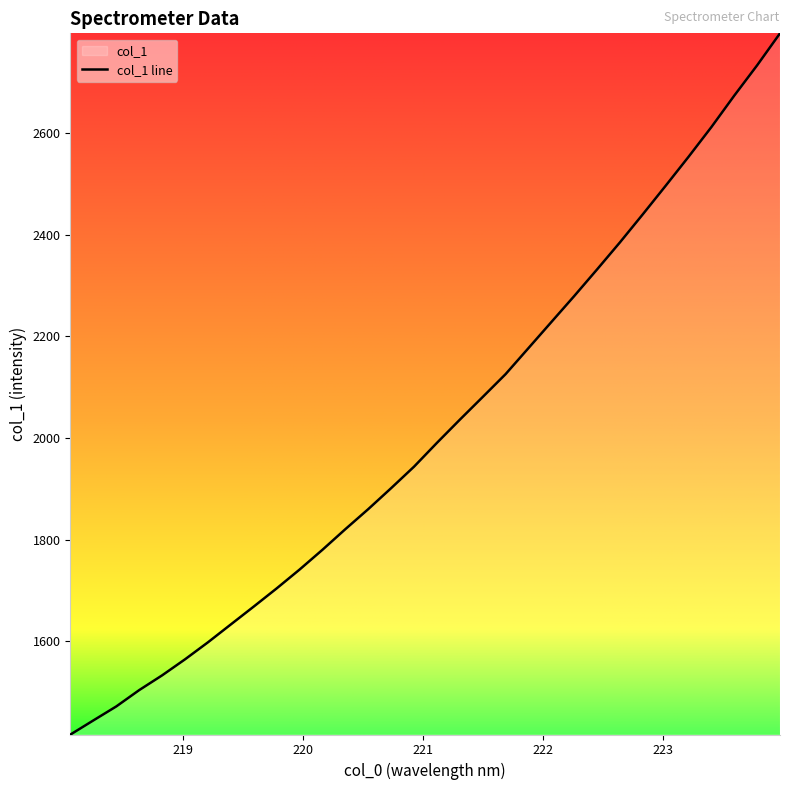

Approximately how many times larger is the value at 222.0721 compared to 222.4538?

1.0